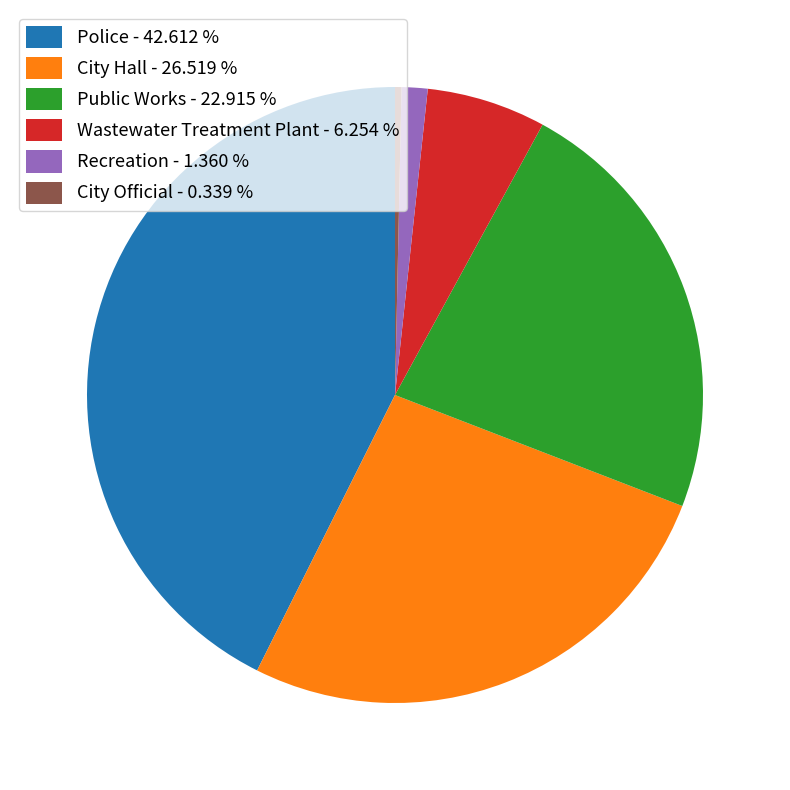

How many segments does this pie chart have?

6